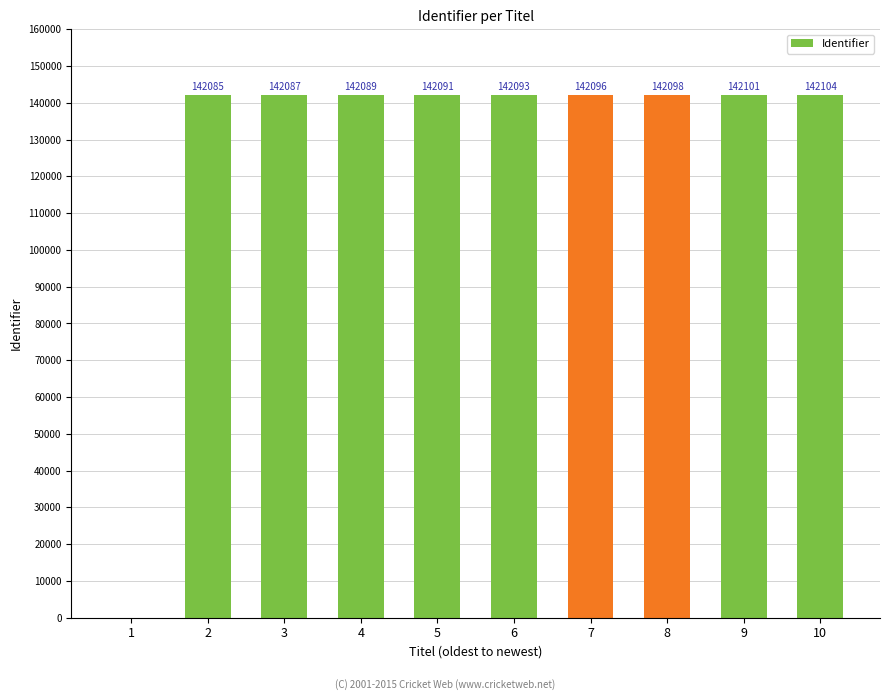

What value does the data have at 10, to the nearest 10?

142100